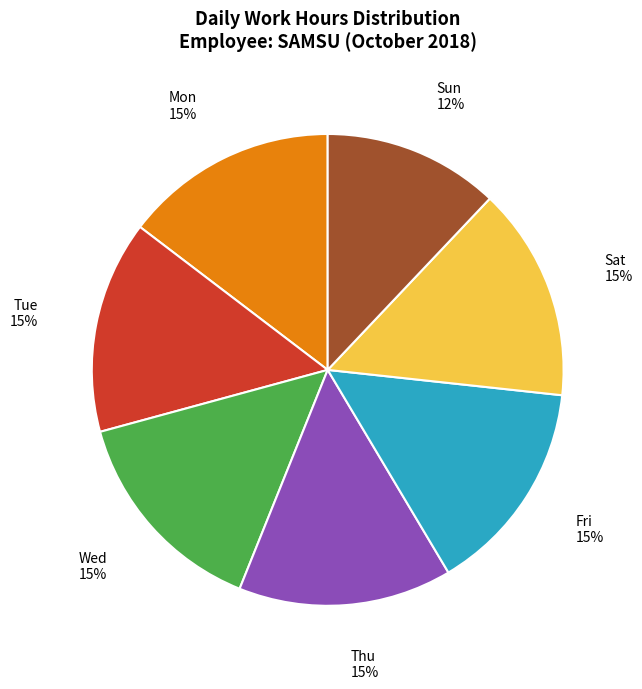

Is there a majority slice in this chart?

No